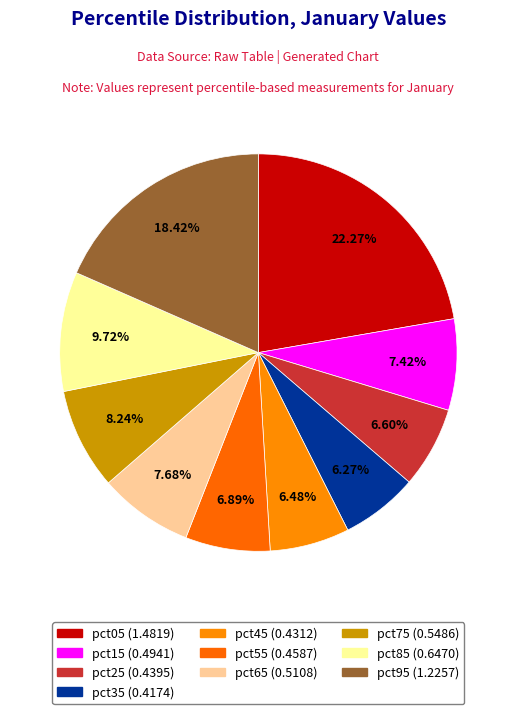

Count the number of slices in the pie.

10